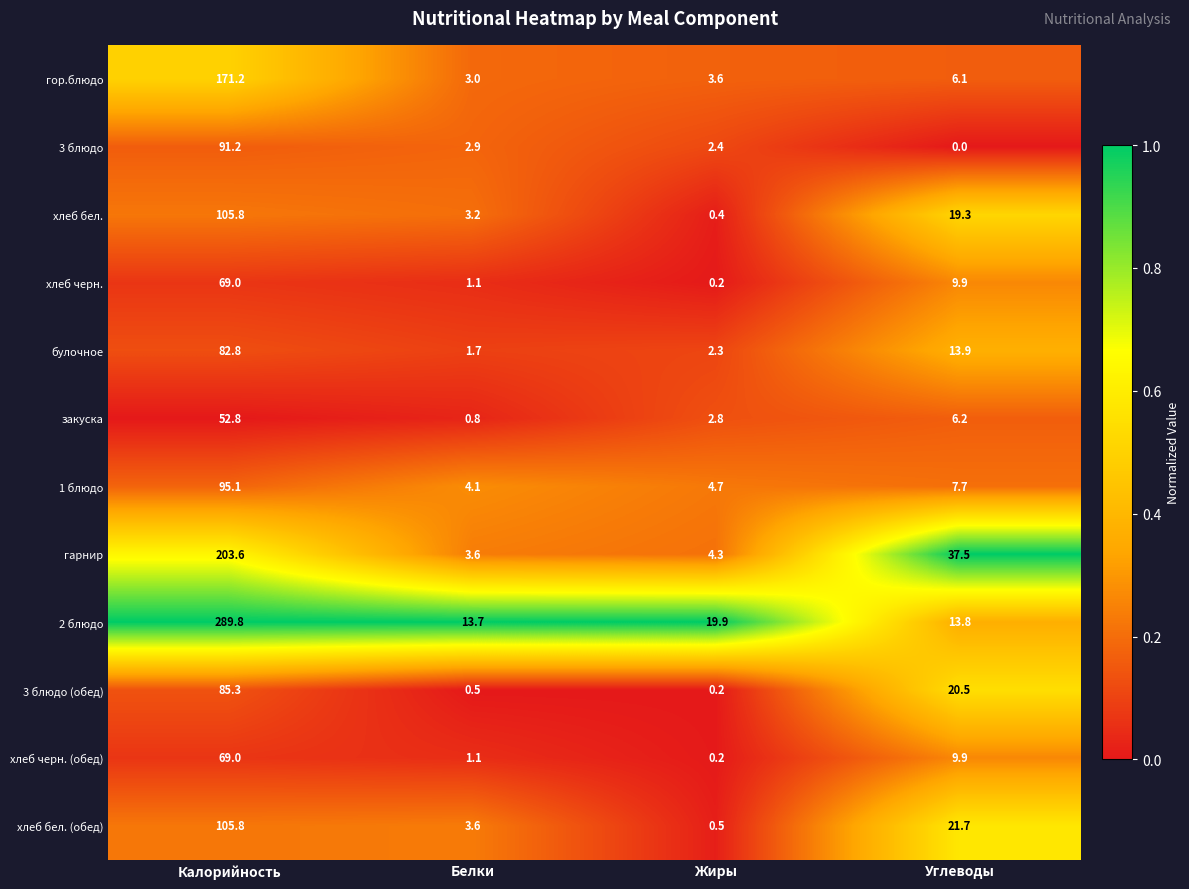

Which label corresponds to the smallest value in the chart?

Углеводы